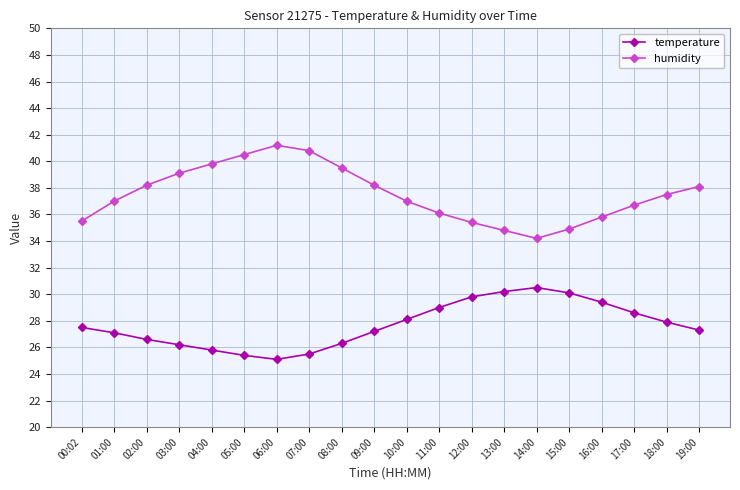

What is the label of the 20th point from the left?

19:00